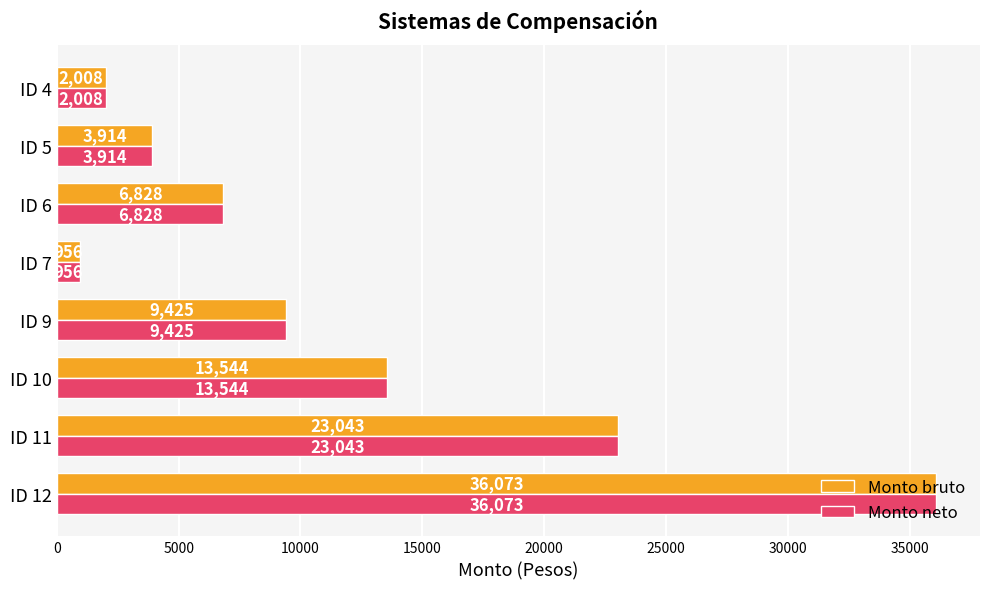

Is it true that Monto bruto equals 13544 at ID 10?

True